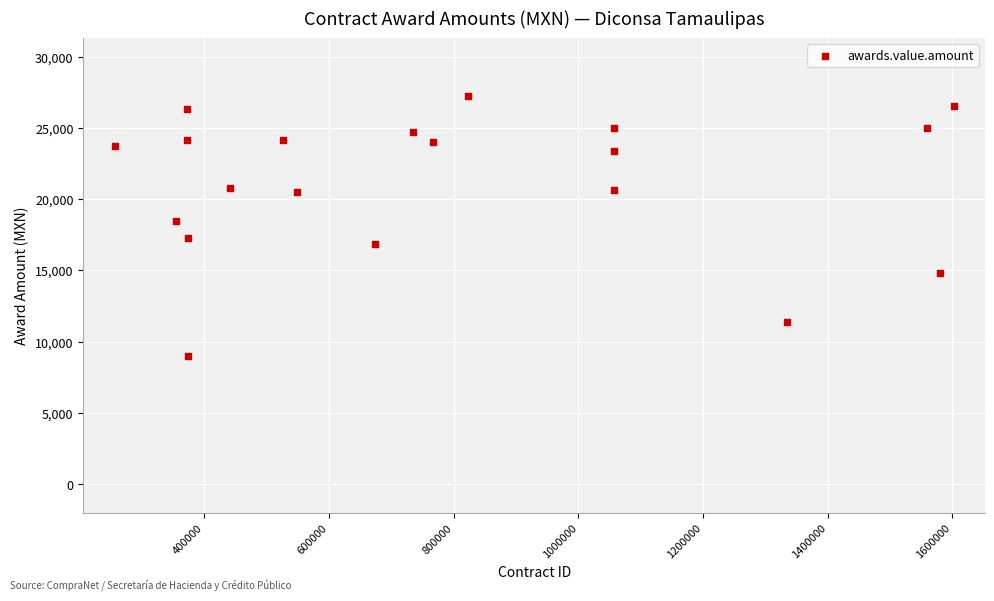

What is the range of X values (max minus min)?

1346718.0